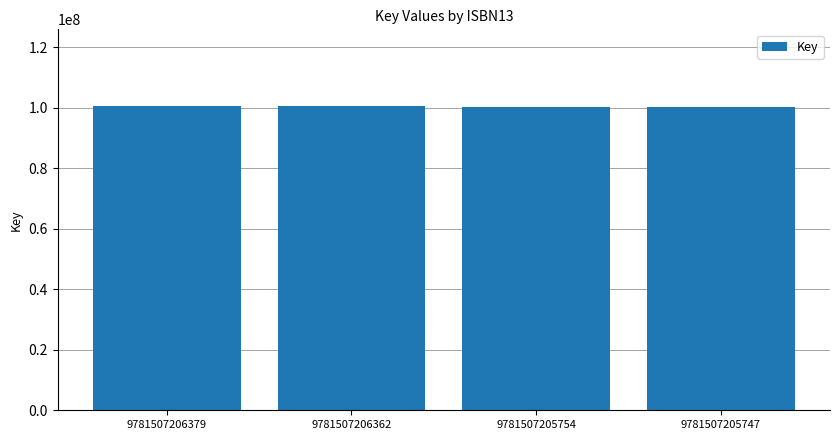

What is the minimum value shown in the chart?

100224213